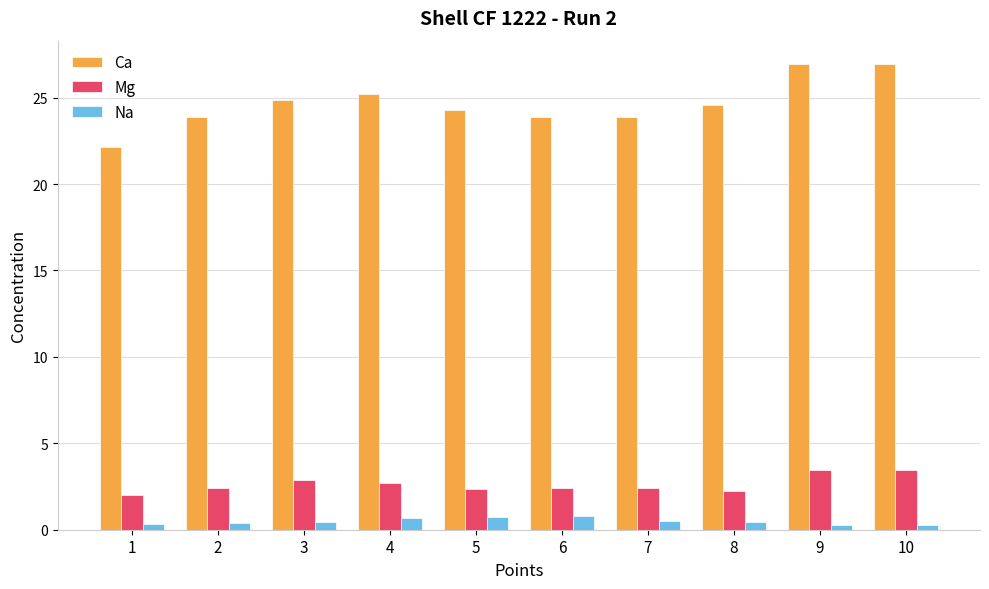

Is the value of Na at 6 greater than the value of Mg at 1?

No